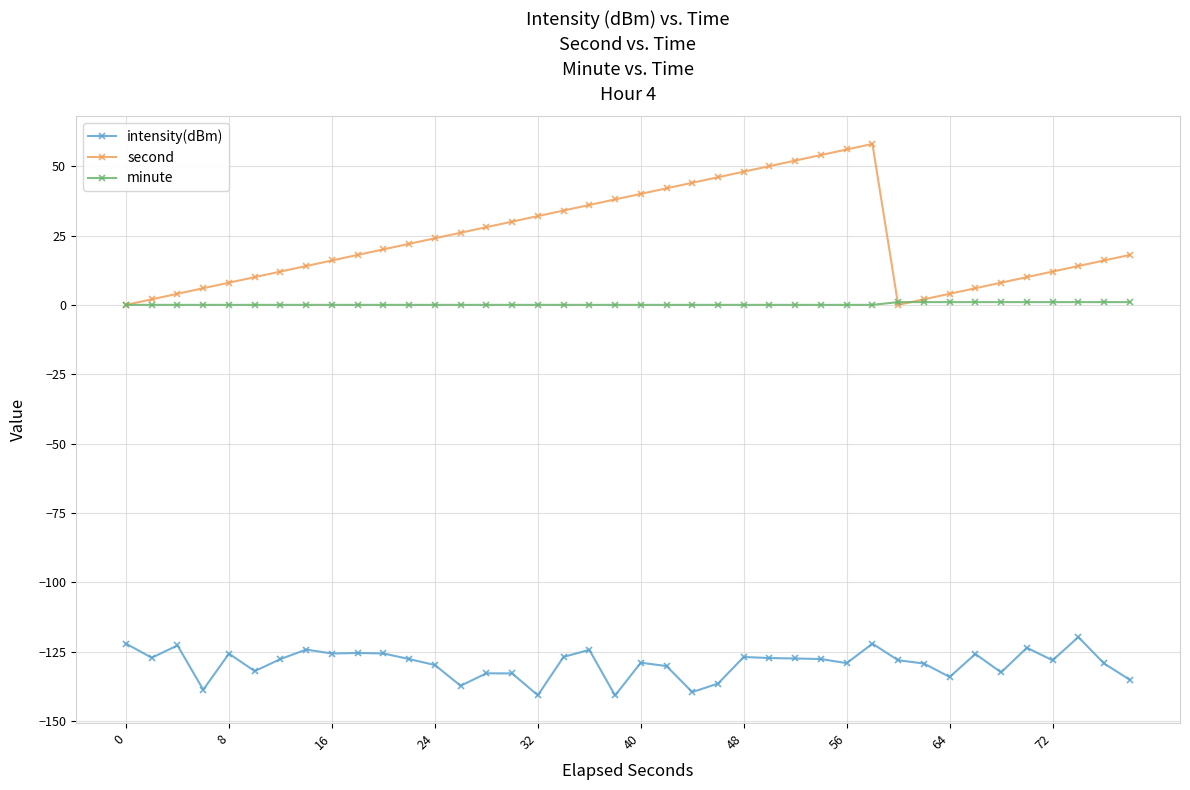

List the series in order of their peak value, highest first.

second, minute, intensity(dBm)